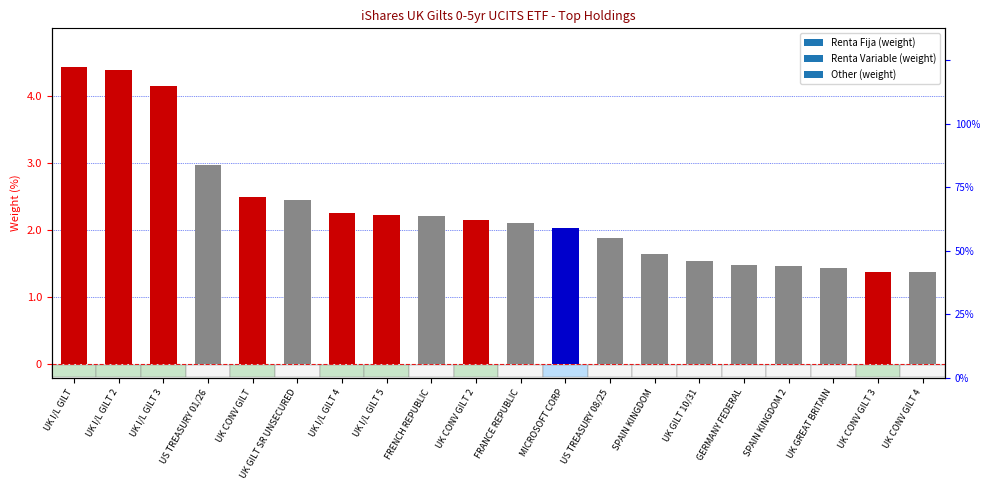

What is the change in value from SPAIN KINGDOM 2 to UK CONV GILT 4?

-0.1